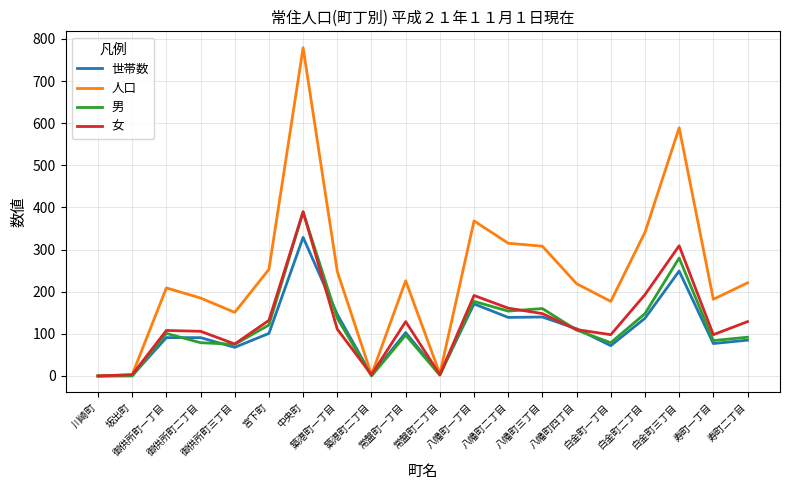

What value does the 男 series have at 寿町一丁目, to the nearest 50?

100